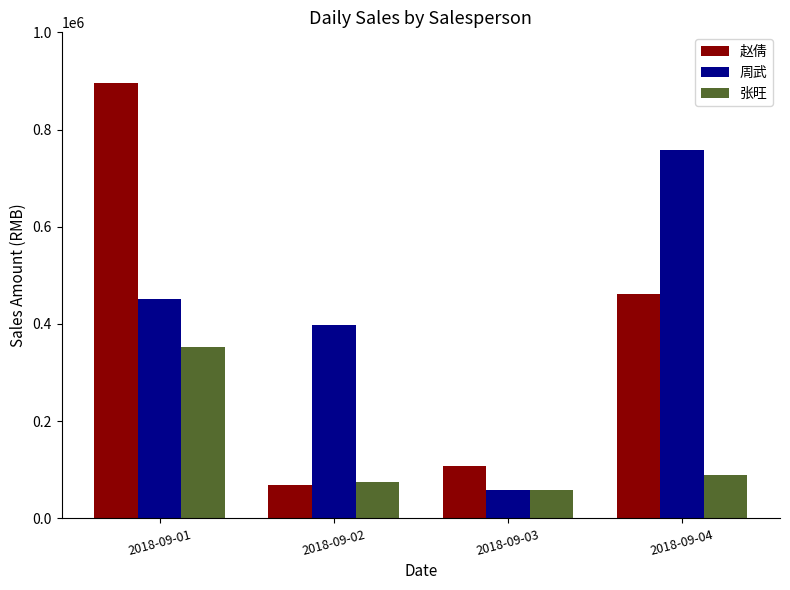

Reading left to right, extract all data points from this chart.

赵倩: 2018-09-01=895620	2018-09-02=68742	2018-09-03=108723	2018-09-04=460874
周武: 2018-09-01=452176	2018-09-02=398744	2018-09-03=58000	2018-09-04=758410
张旺: 2018-09-01=352871	2018-09-02=74000	2018-09-03=58045	2018-09-04=89000